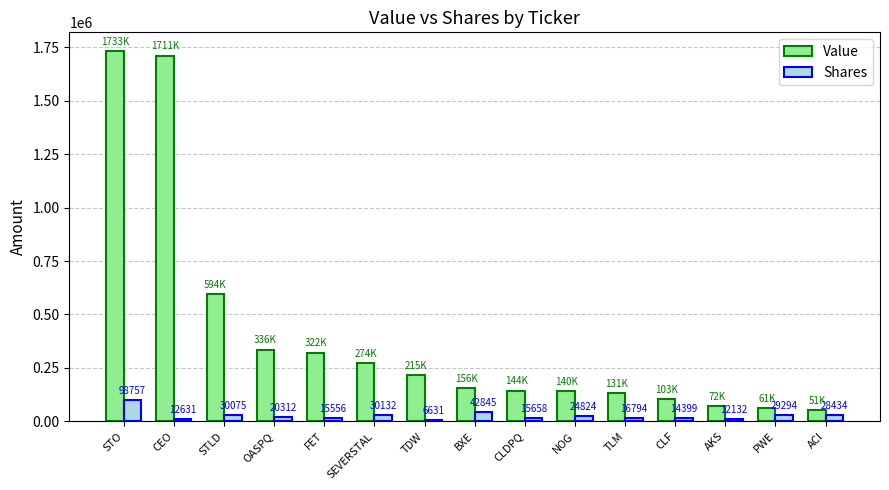

What is the difference between the maximum and minimum values in the Shares series?

92126